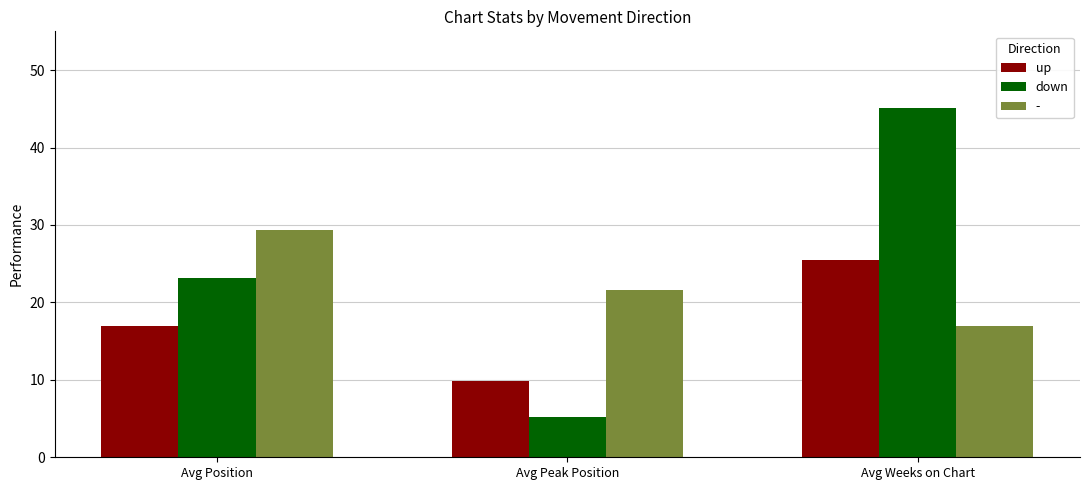

What are all the series names shown in the legend?

up, down, -